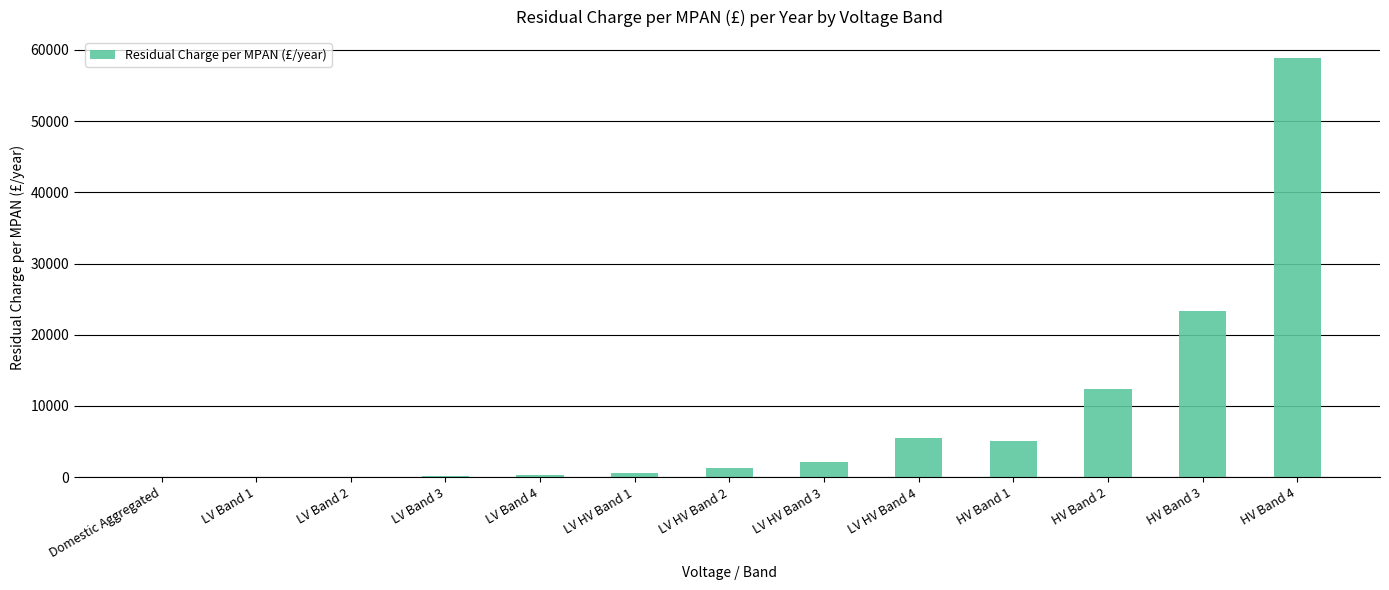

What is the sum of the values at LV HV Band 3 and HV Band 1?

7126.0